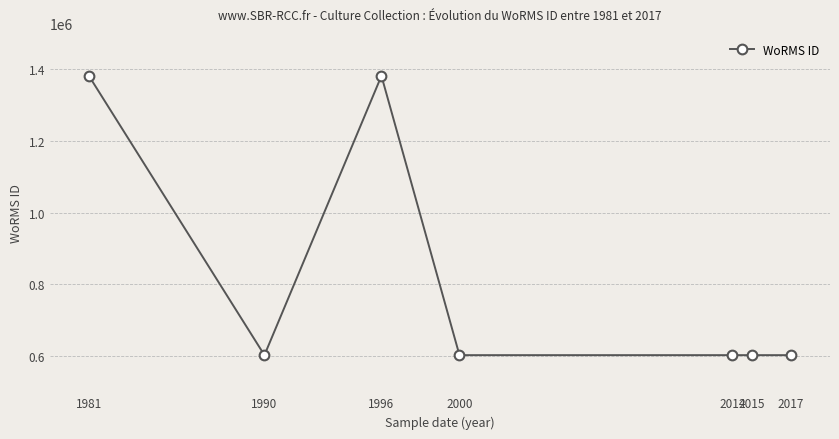

What is the value of the 6th point from the left?

603429